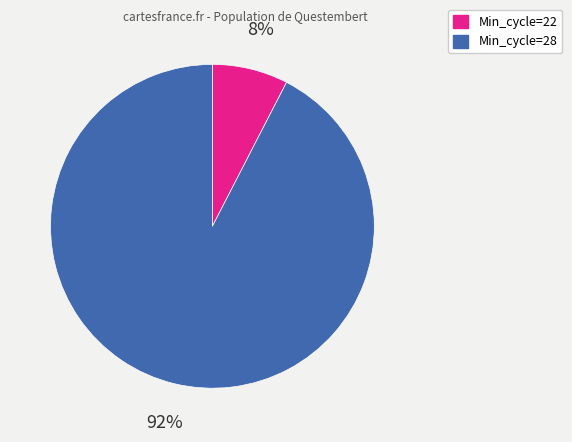

To the nearest percent, what is the average slice percentage?

50%